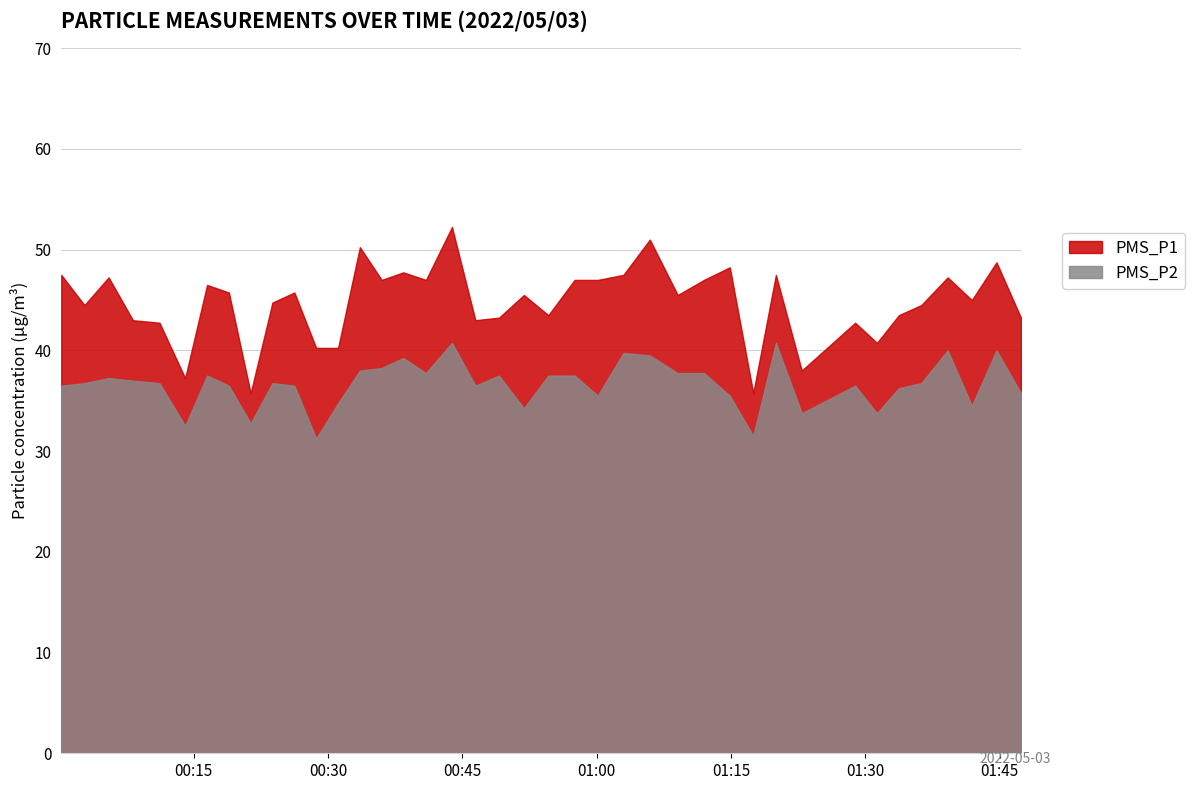

What is the value of the PMS_P1 point at the 26th from the left?

51.0